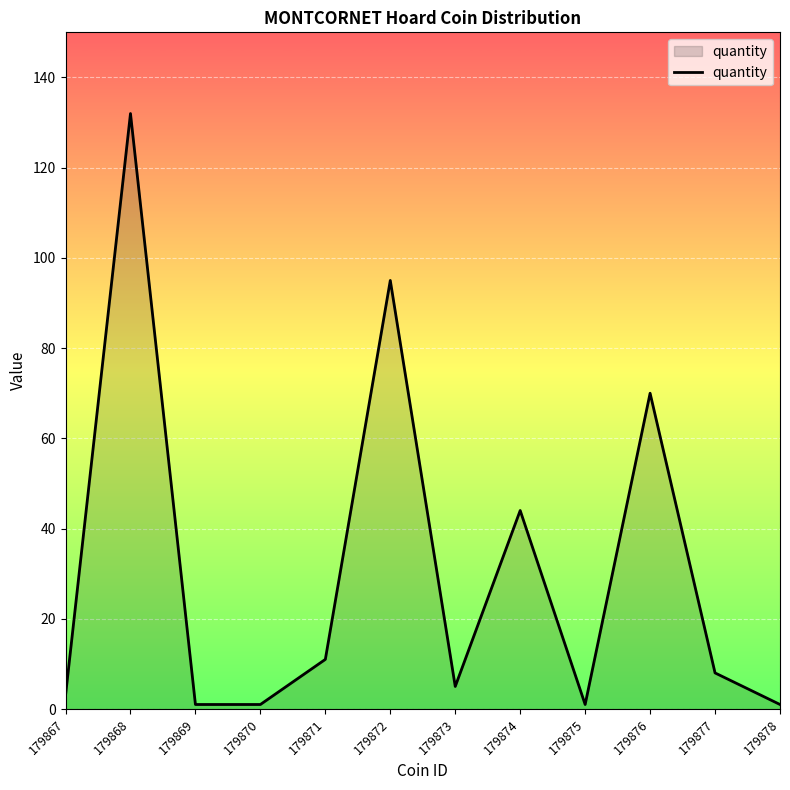

Where is the data nearest to the value 66?

179876